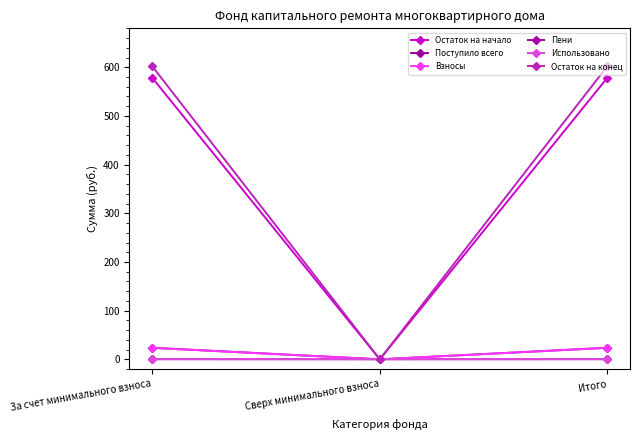

Between За счет минимального взноса and Сверх минимального взноса, which series saw the biggest shift?

Остаток на конец